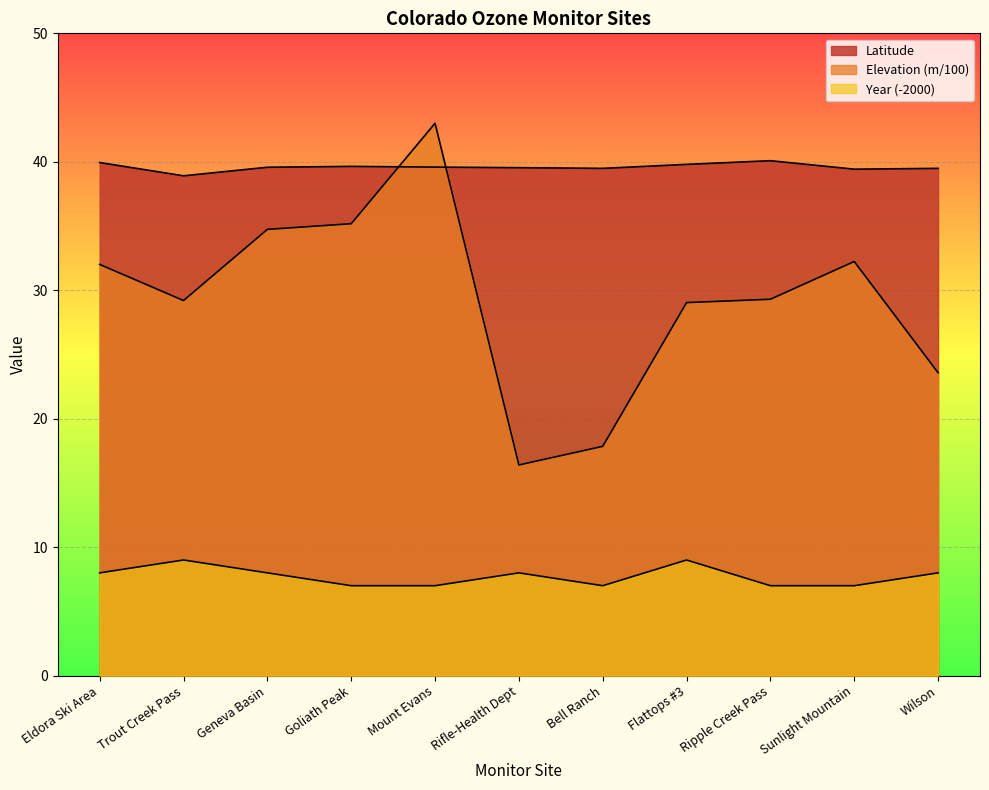

Reading right to left, list all the values displayed in this chart.

Latitude: Wilson=39.5	Sunlight Mountain=39.4	Ripple Creek Pass=40.1	Flattops #3=39.8	Bell Ranch=39.5	Rifle-Health Dept=39.5	Mount Evans=39.6	Goliath Peak=39.6	Geneva Basin=39.6	Trout Creek Pass=38.9	Eldora Ski Area=39.9
Elevation (meters MSL): Wilson=23.6	Sunlight Mountain=32.2	Ripple Creek Pass=29.3	Flattops #3=29.0	Bell Ranch=17.9	Rifle-Health Dept=16.4	Mount Evans=43.0	Goliath Peak=35.2	Geneva Basin=34.7	Trout Creek Pass=29.2	Eldora Ski Area=32.0
Year: Wilson=8.0	Sunlight Mountain=7.0	Ripple Creek Pass=7.0	Flattops #3=9.0	Bell Ranch=7.0	Rifle-Health Dept=8.0	Mount Evans=7.0	Goliath Peak=7.0	Geneva Basin=8.0	Trout Creek Pass=9.0	Eldora Ski Area=8.0